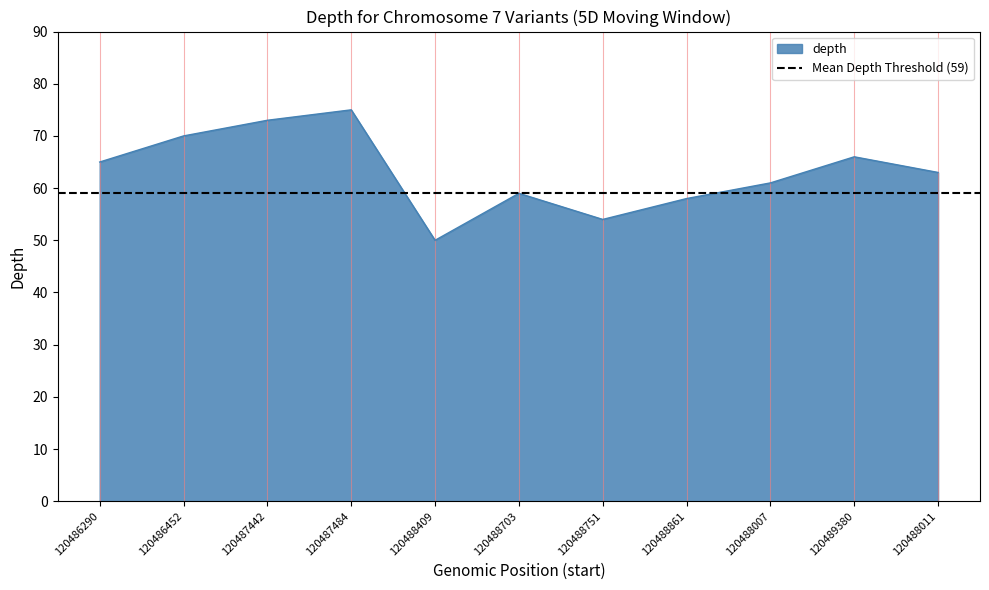

List the labels in order of value, smallest first.

120488409, 120488751, 120488861, 120488703, 120488007, 120488011, 120486290, 120489380, 120486452, 120487442, 120487484